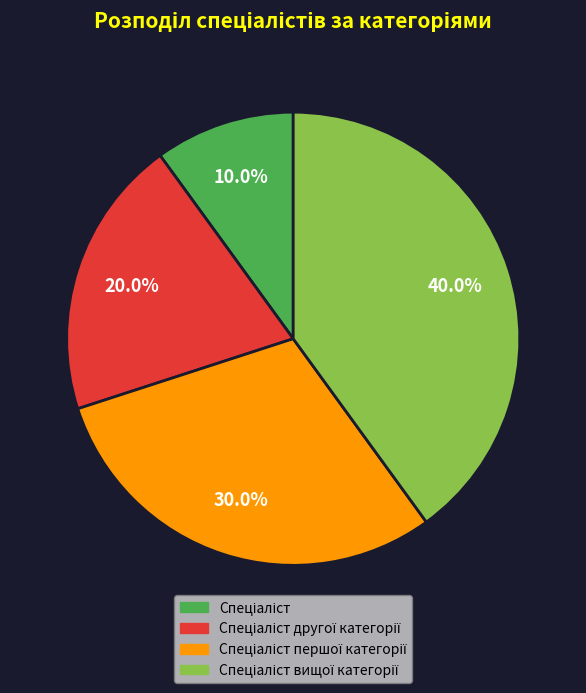

Does any single category account for the majority?

No